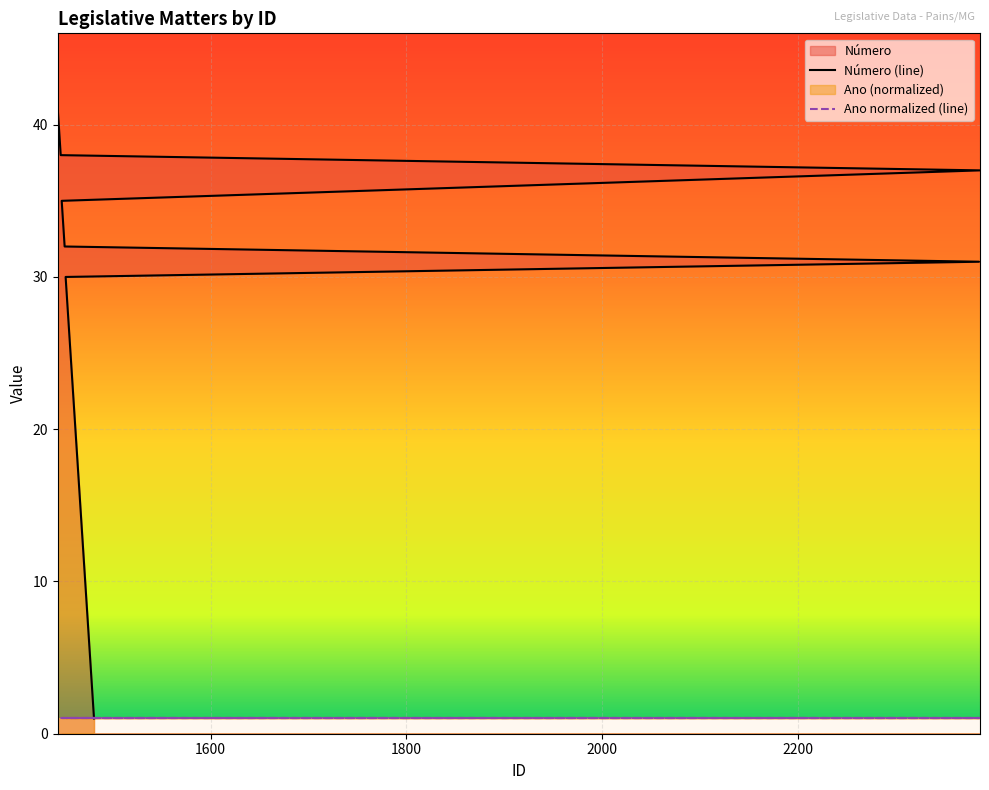

What is the difference between the values at 1446 and 1470?

27